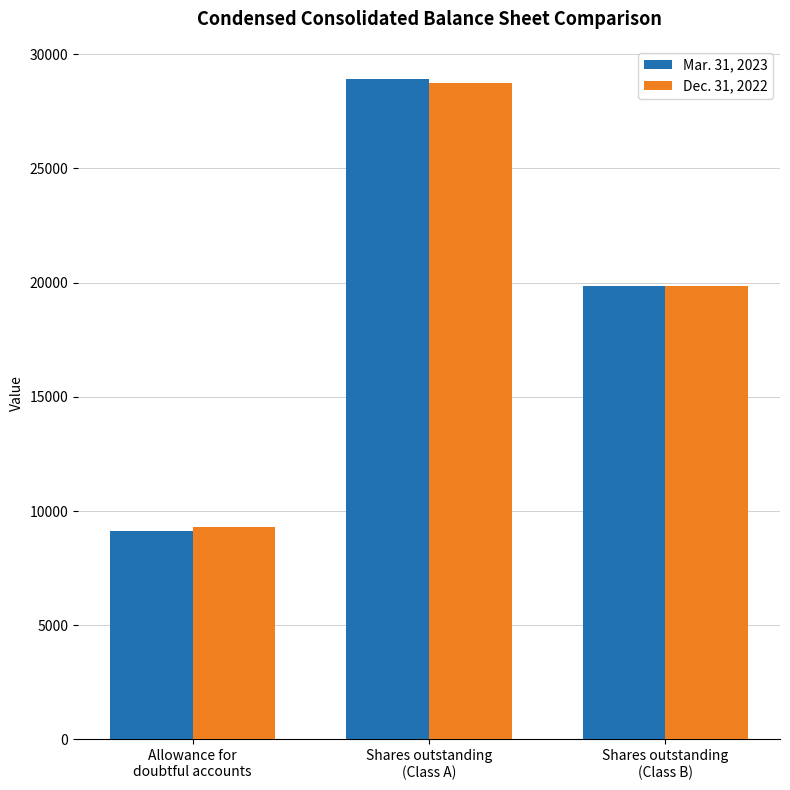

Is it true that Dec. 31, 2022 equals 28764 at Shares outstanding
(Class A)?

True